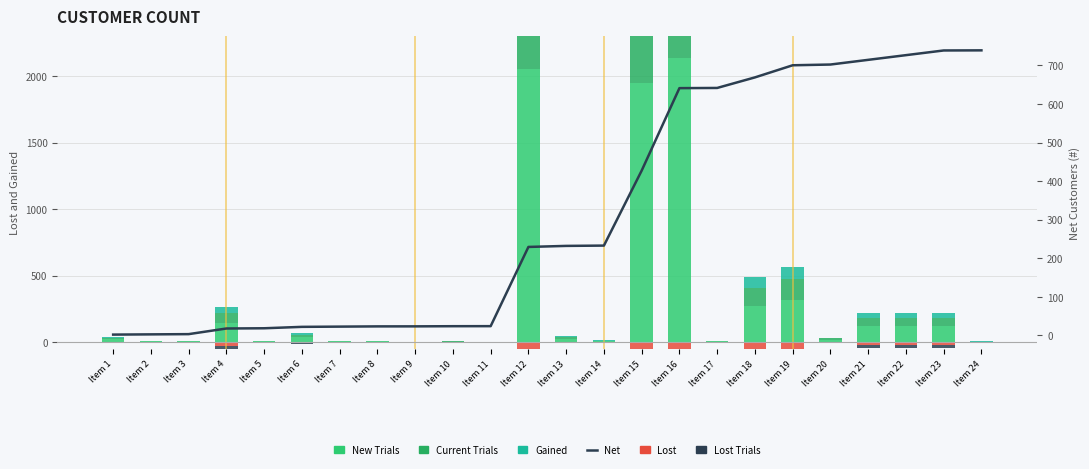

What is the total value across all series at Item 21?

890.9